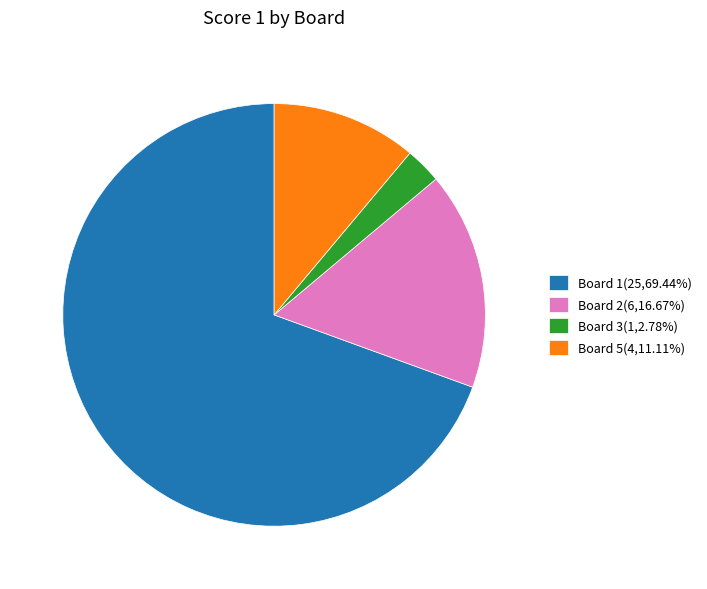

Is there a majority slice in this chart?

Yes